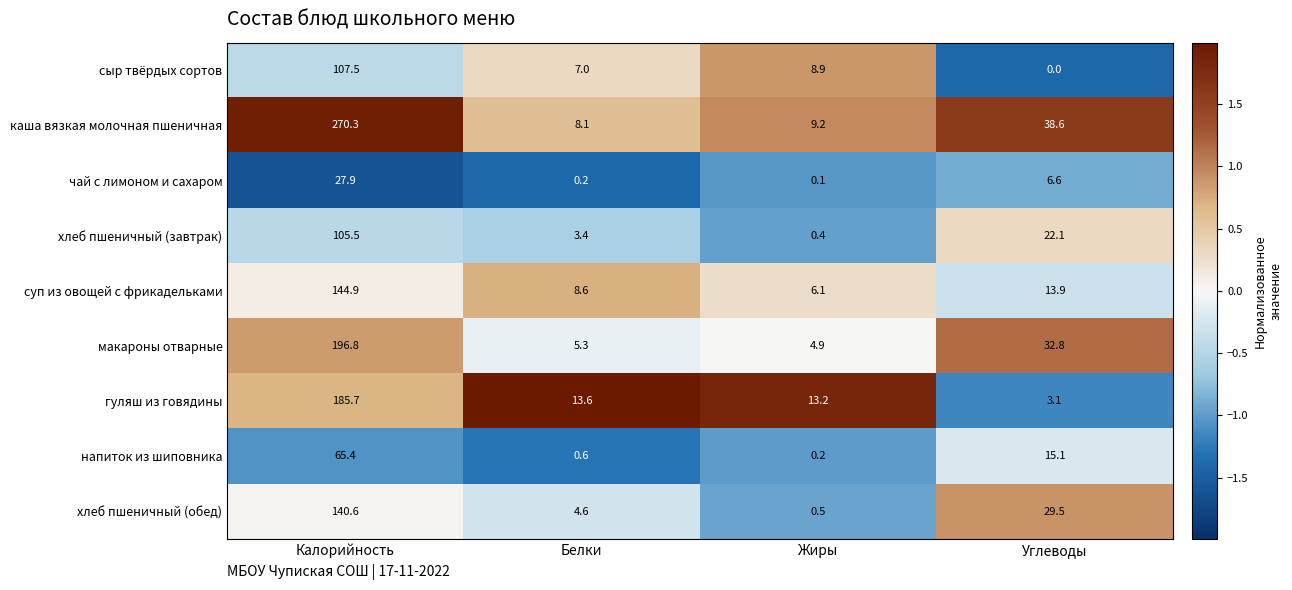

At which category does the chart reach its peak across all series?

Калорийность